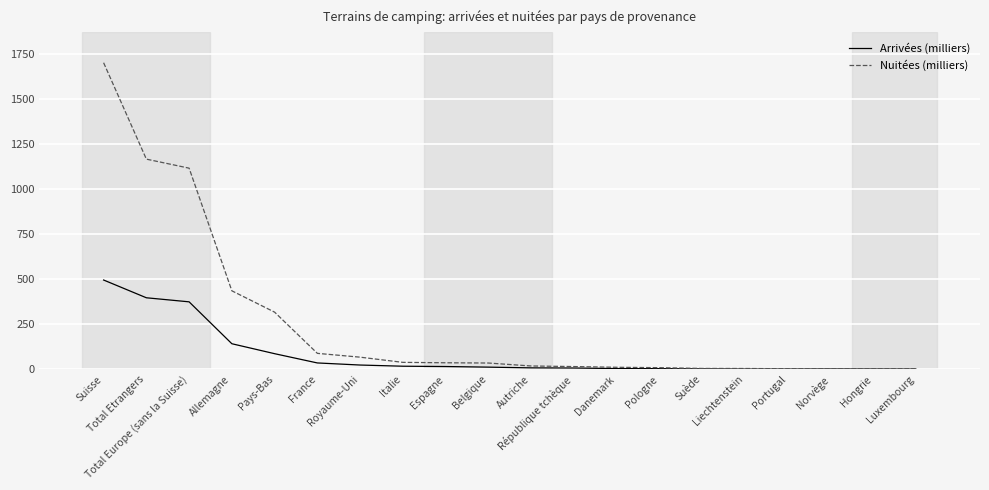

What is the maximum value for Nuitées (milliers)?

1699.2